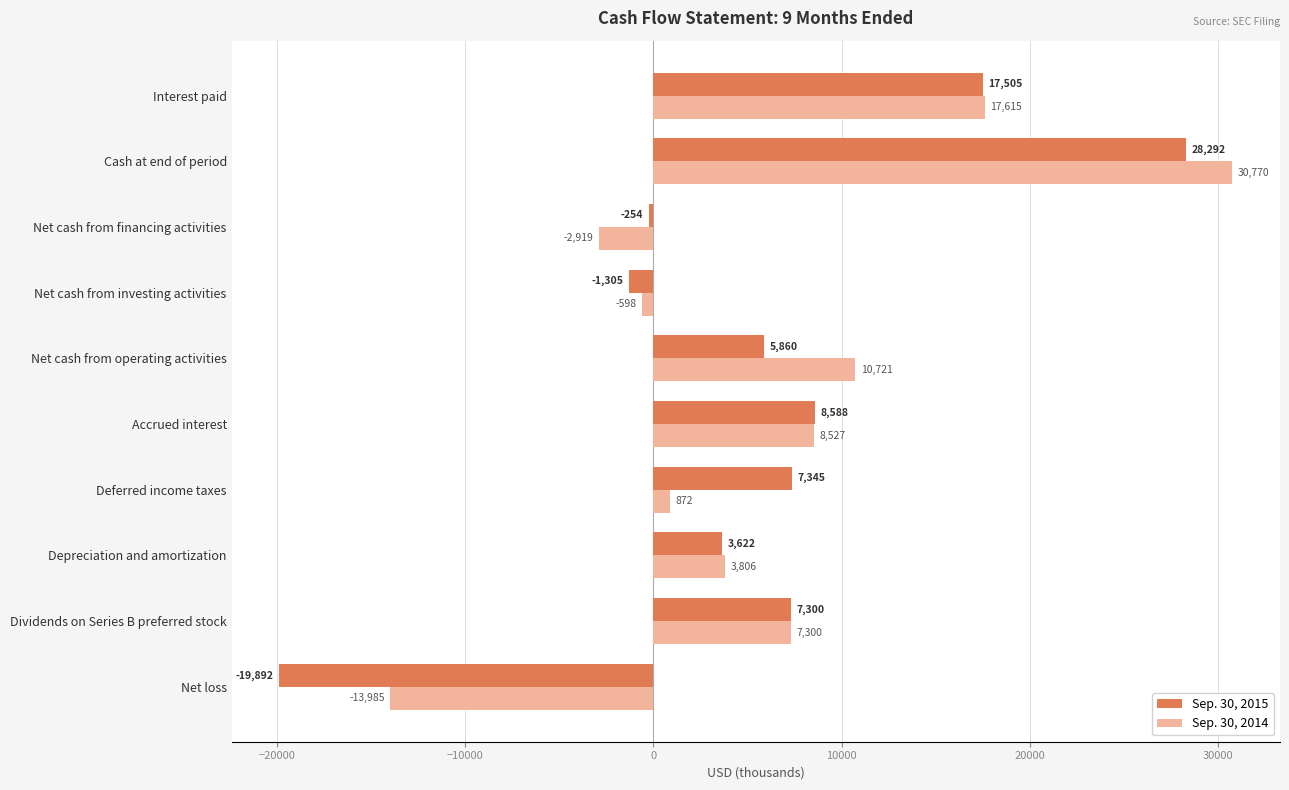

How many categories are shown in the chart?

10